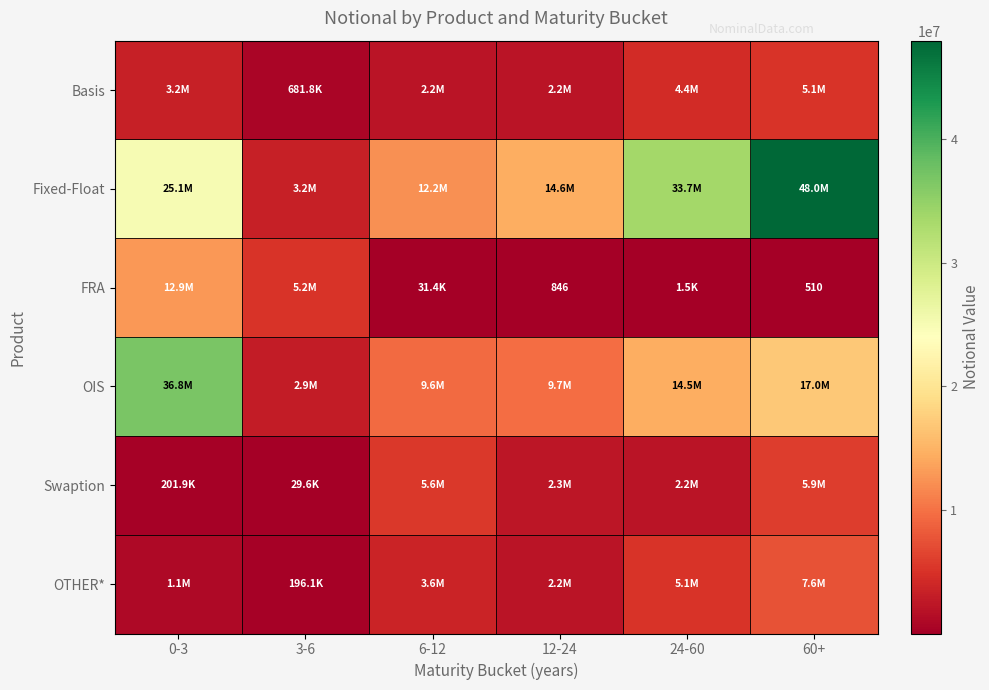

The value of Swaption at 60+ is 5868323. True or false?

True